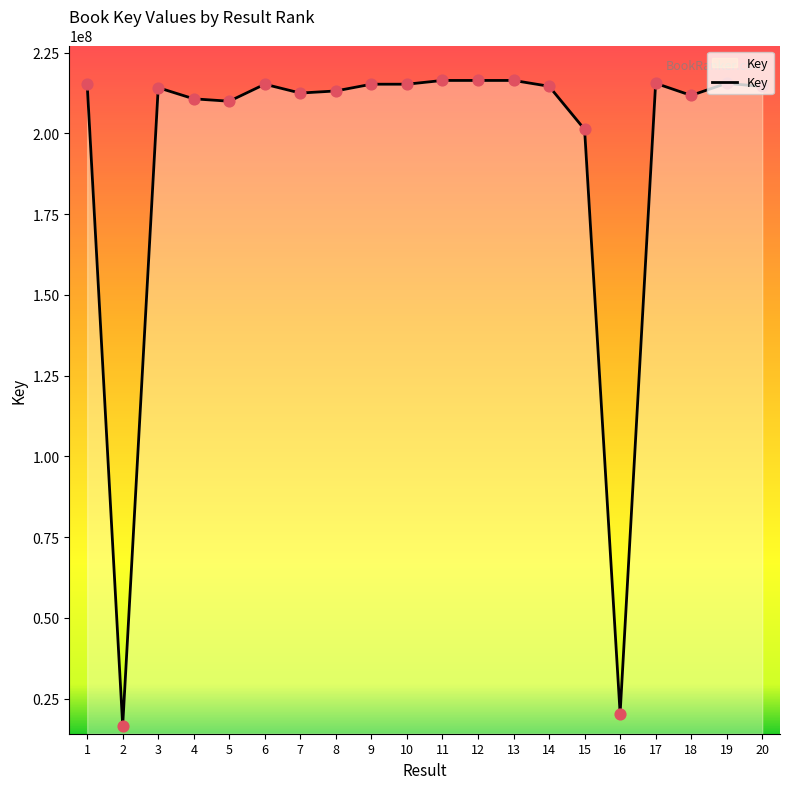

What is the change in value from 2 to 13?

+199732122